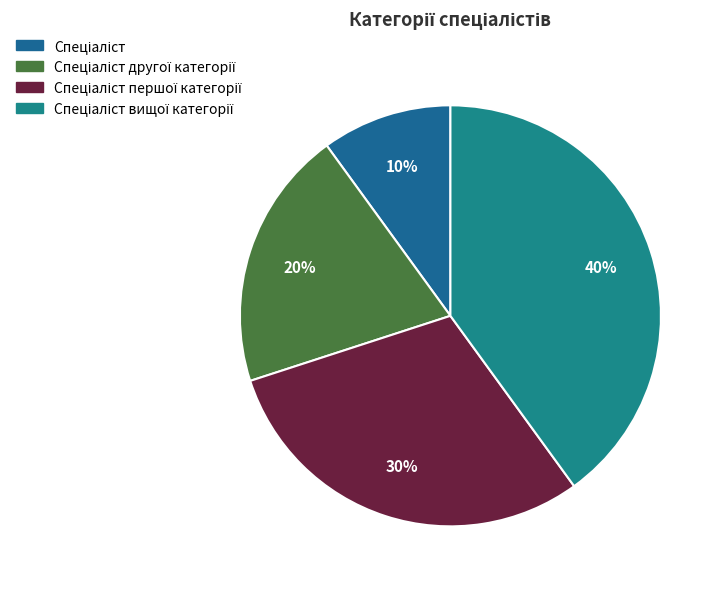

How many slices are in this pie chart?

4